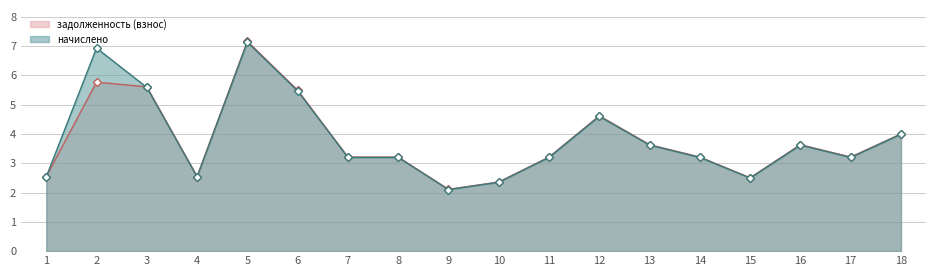

What is the value of the начислено point at the 5th from the left?

7.1